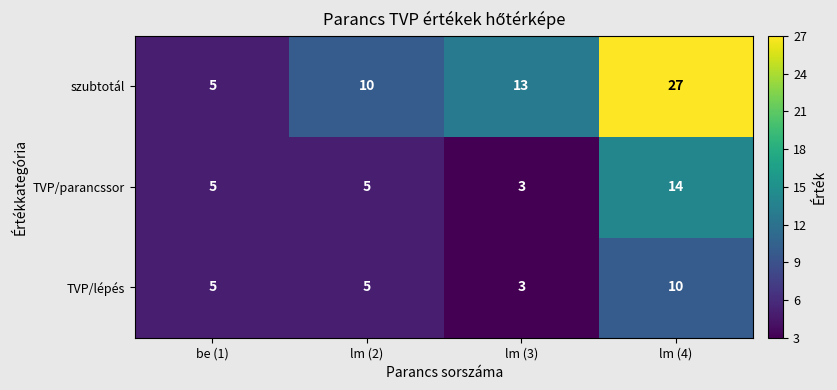

Which series has the largest total across all categories?

szubtotál